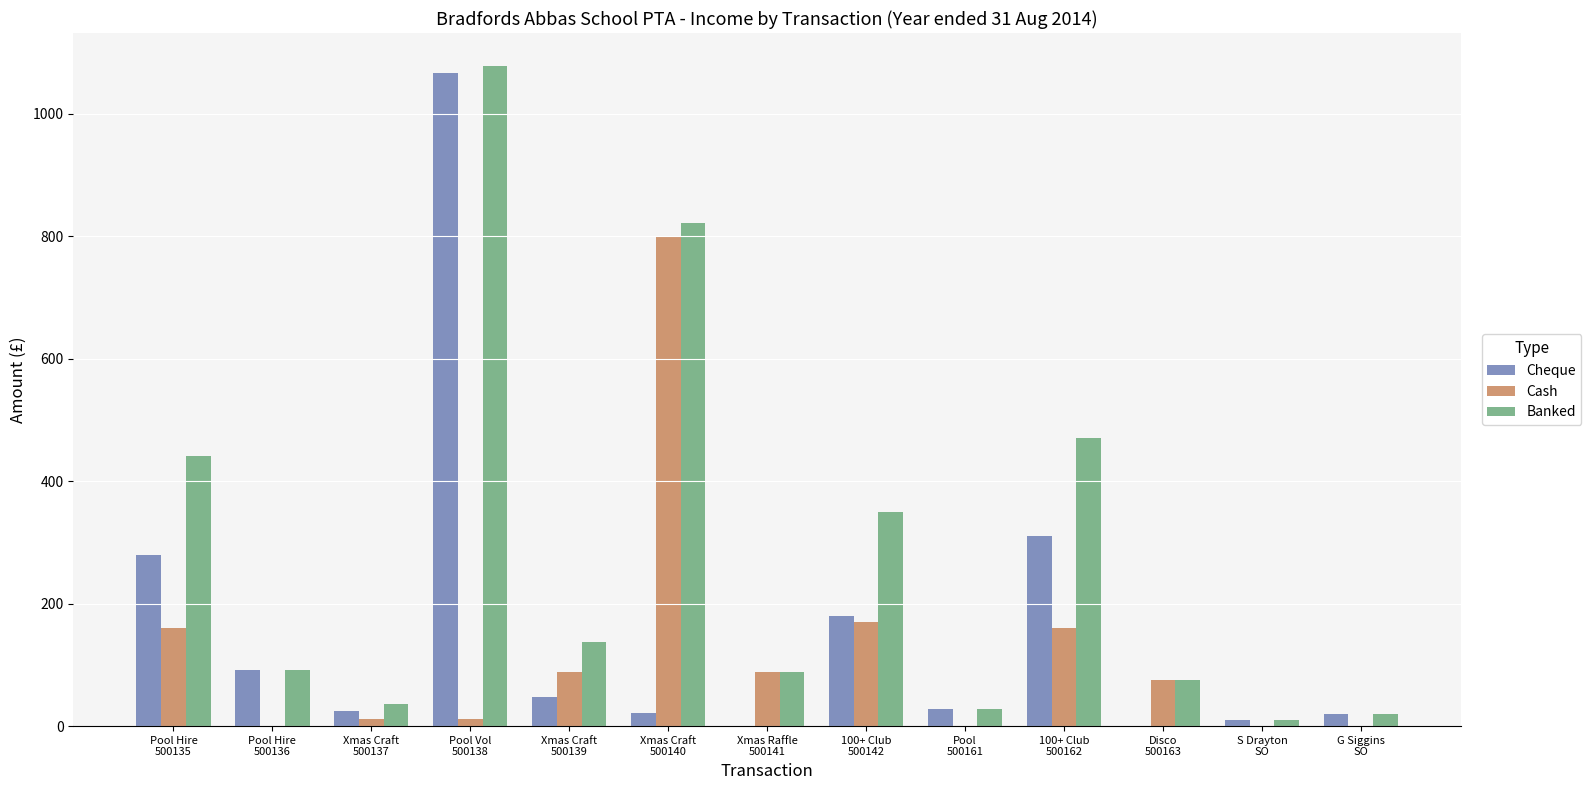

What is the highest value of the Banked series?

1078.0